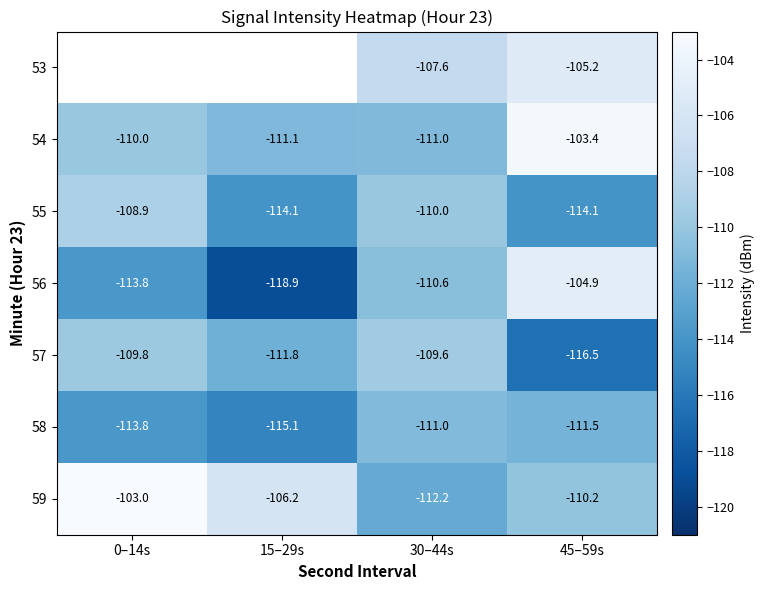

Which series has the largest total across all categories?

59